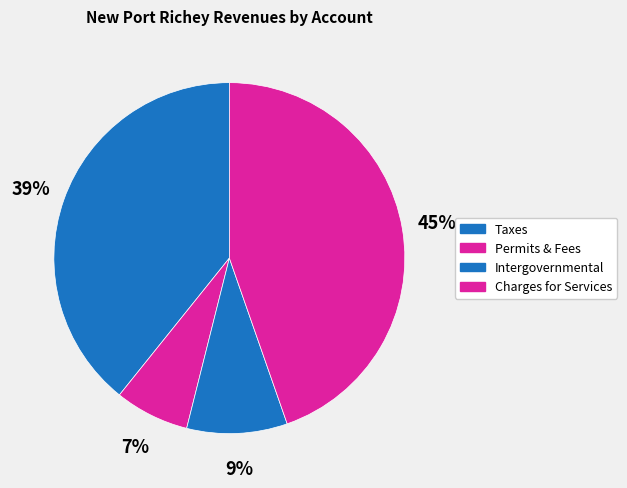

How many segments does this pie chart have?

4